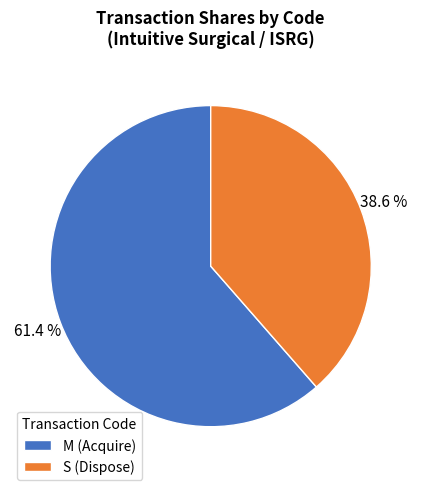

Is there a majority slice in this chart?

Yes